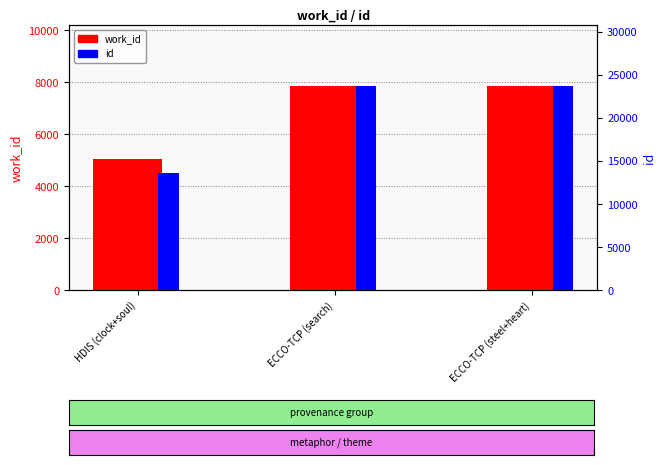

What is the label of the 1st bar from the left?

HDIS (clock+soul)